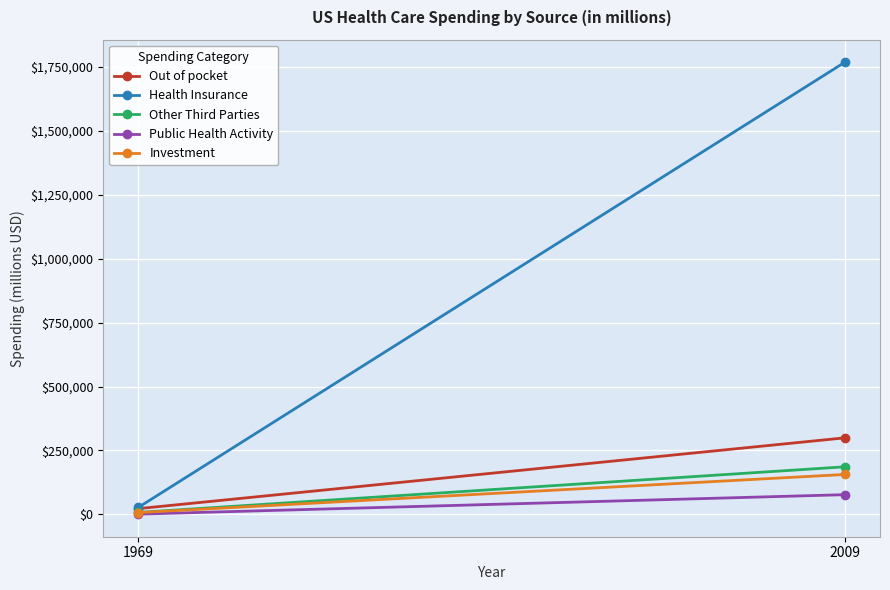

What is the value of the Other Third Parties point at the 2nd from the left?

186089.6